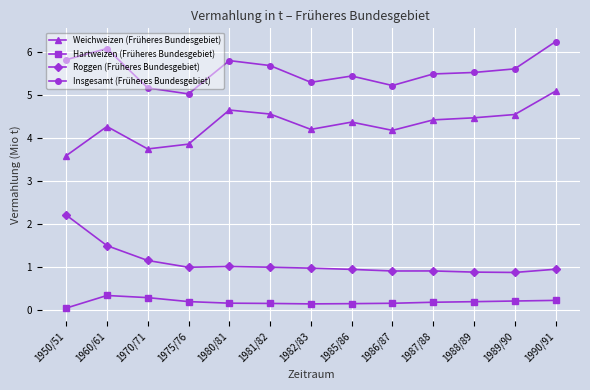

Which series has the largest total across all categories?

Insgesamt (Früheres Bundesgebiet)